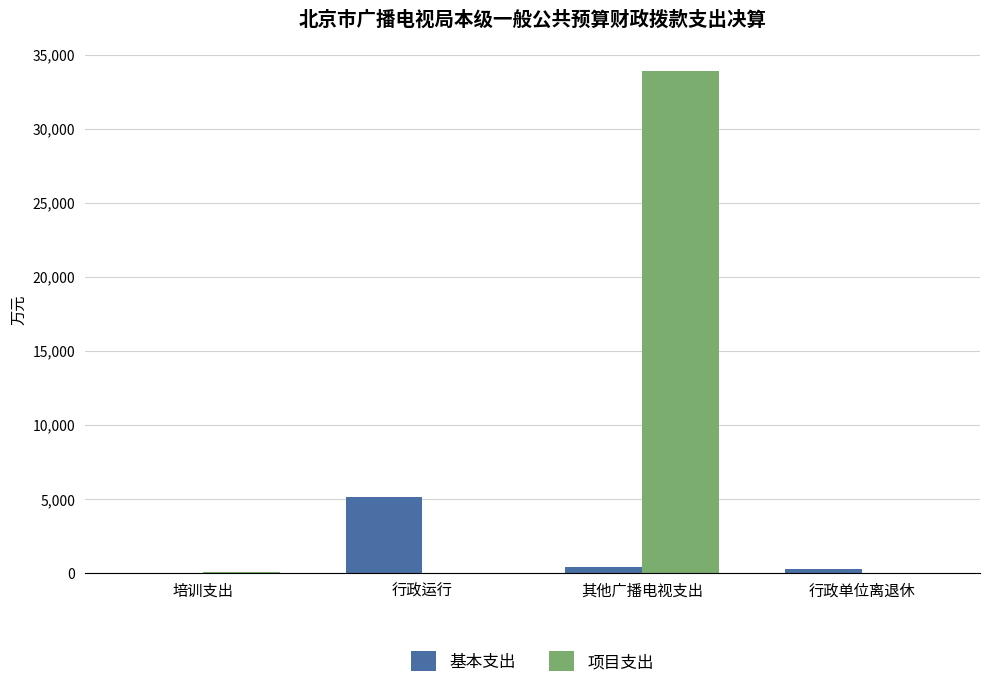

What is the sum of all 项目支出 values?

33934.3